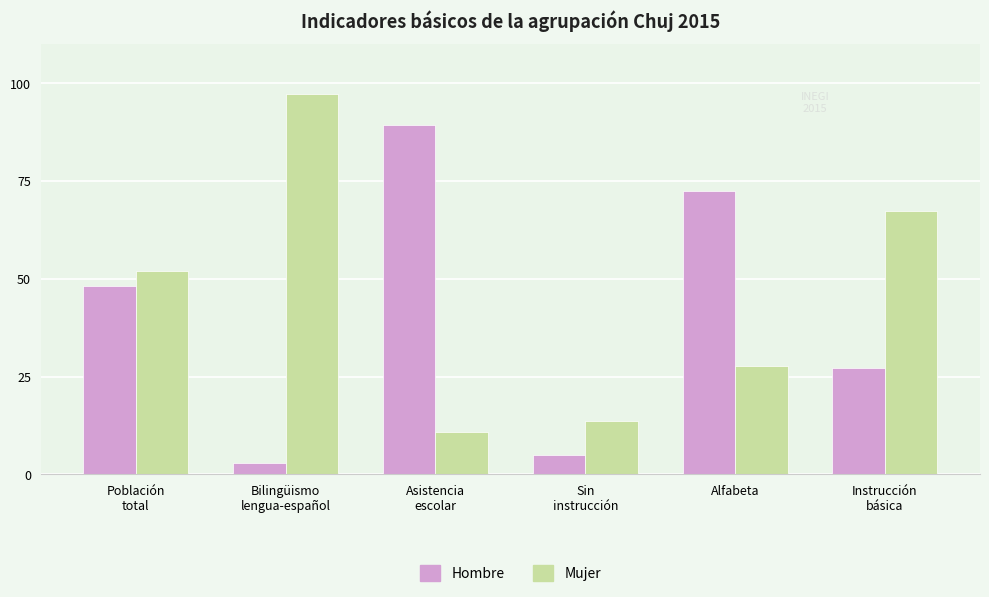

List the series in order of their peak value, lowest first.

Hombre, Mujer